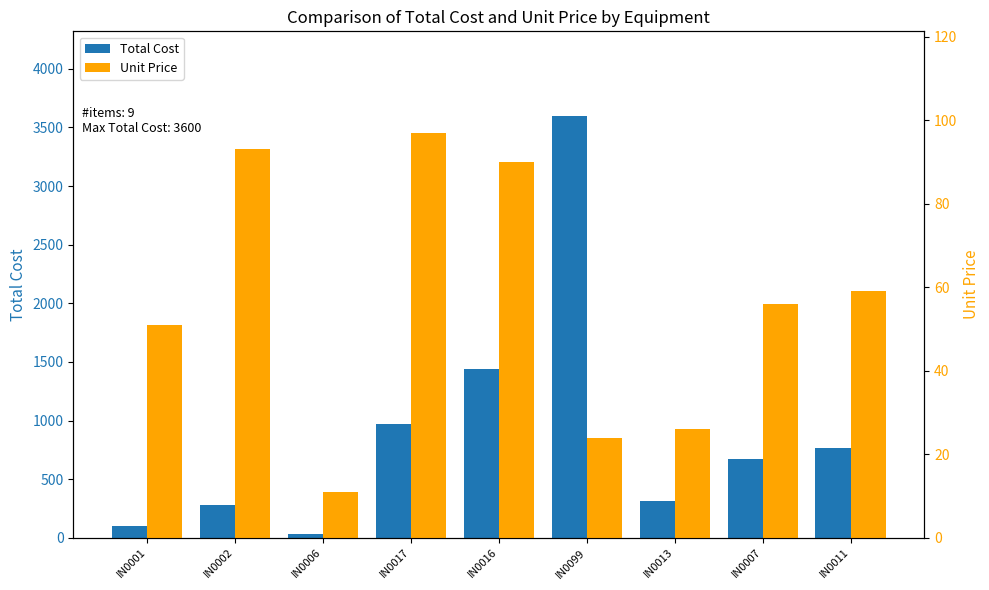

What is the average value of the Total Cost series?

908